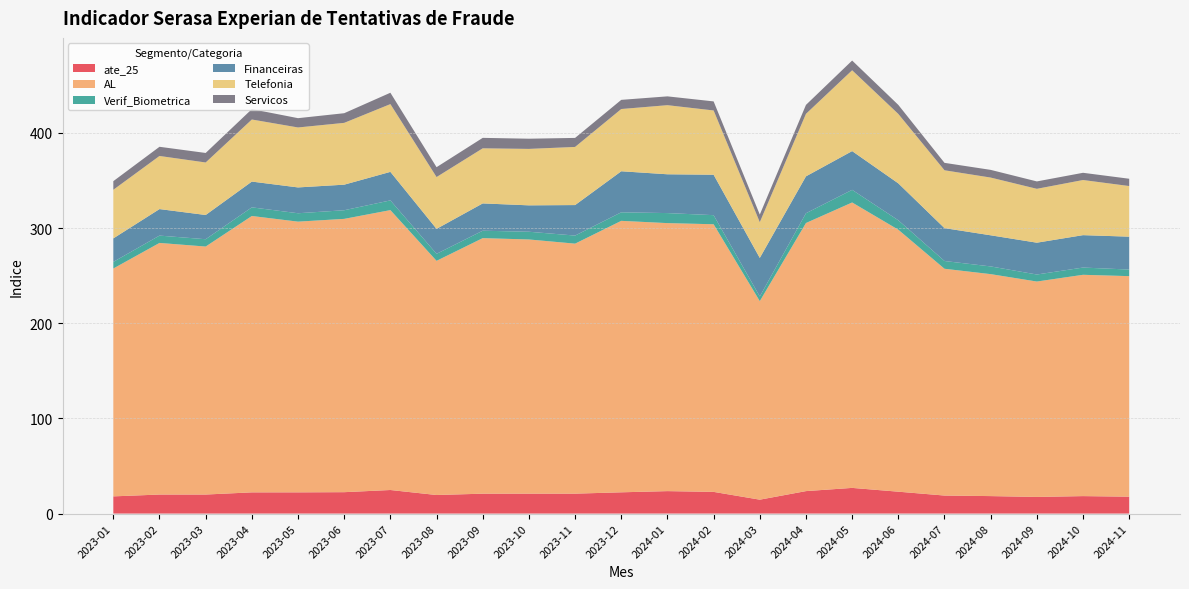

Reading left to right, what are all the values shown in this chart?

ate_25: 2023-01=18.1	2023-02=20.0	2023-03=20.0	2023-04=22.3	2023-05=22.3	2023-06=22.5	2023-07=24.8	2023-08=19.5	2023-09=20.9	2023-10=20.9	2023-11=20.9	2023-12=22.3	2024-01=23.6	2024-02=22.8	2024-03=14.6	2024-04=23.6	2024-05=27.0	2024-06=23.0	2024-07=18.9	2024-08=18.4	2024-09=17.5	2024-10=18.4	2024-11=17.8
AL: 2023-01=239.4	2023-02=264.4	2023-03=260.6	2023-04=290.4	2023-05=284.4	2023-06=287.2	2023-07=294.1	2023-08=246.1	2023-09=268.5	2023-10=267.1	2023-11=262.7	2023-12=285.2	2024-01=281.6	2024-02=281.2	2024-03=208.6	2024-04=281.7	2024-05=299.9	2024-06=275.3	2024-07=238.3	2024-08=233.2	2024-09=226.3	2024-10=232.5	2024-11=231.7
Verif_Biometrica: 2023-01=7.0	2023-02=7.7	2023-03=7.7	2023-04=9.1	2023-05=8.8	2023-06=9.1	2023-07=10.2	2023-08=7.4	2023-09=7.8	2023-10=8.1	2023-11=8.5	2023-12=9.0	2024-01=10.5	2024-02=9.6	2024-03=4.9	2024-04=10.3	2024-05=13.3	2024-06=9.9	2024-07=8.2	2024-08=8.1	2024-09=7.4	2024-10=7.6	2024-11=6.9
Financeiras: 2023-01=24.7	2023-02=27.9	2023-03=25.5	2023-04=27.1	2023-05=27.1	2023-06=26.9	2023-07=30.0	2023-08=26.2	2023-09=28.7	2023-10=27.7	2023-11=32.1	2023-12=43.1	2024-01=40.8	2024-02=42.5	2024-03=40.5	2024-04=38.8	2024-05=40.7	2024-06=38.8	2024-07=34.5	2024-08=32.7	2024-09=33.4	2024-10=34.0	2024-11=34.6
Telefonia: 2023-01=51.1	2023-02=55.8	2023-03=55.2	2023-04=65.2	2023-05=63.0	2023-06=65.0	2023-07=71.2	2023-08=54.4	2023-09=57.9	2023-10=59.3	2023-11=61.1	2023-12=65.4	2024-01=72.6	2024-02=67.5	2024-03=37.5	2024-04=65.7	2024-05=84.9	2024-06=72.9	2024-07=60.8	2024-08=60.6	2024-09=56.6	2024-10=57.9	2024-11=53.2
Servicos: 2023-01=9.1	2023-02=9.7	2023-03=10.0	2023-04=10.9	2023-05=9.8	2023-06=10.1	2023-07=11.9	2023-08=10.4	2023-09=11.0	2023-10=10.7	2023-11=9.5	2023-12=9.6	2024-01=9.3	2024-02=9.5	2024-03=8.0	2024-04=9.4	2024-05=10.2	2024-06=9.5	2024-07=7.8	2024-08=8.1	2024-09=7.8	2024-10=7.6	2024-11=7.7